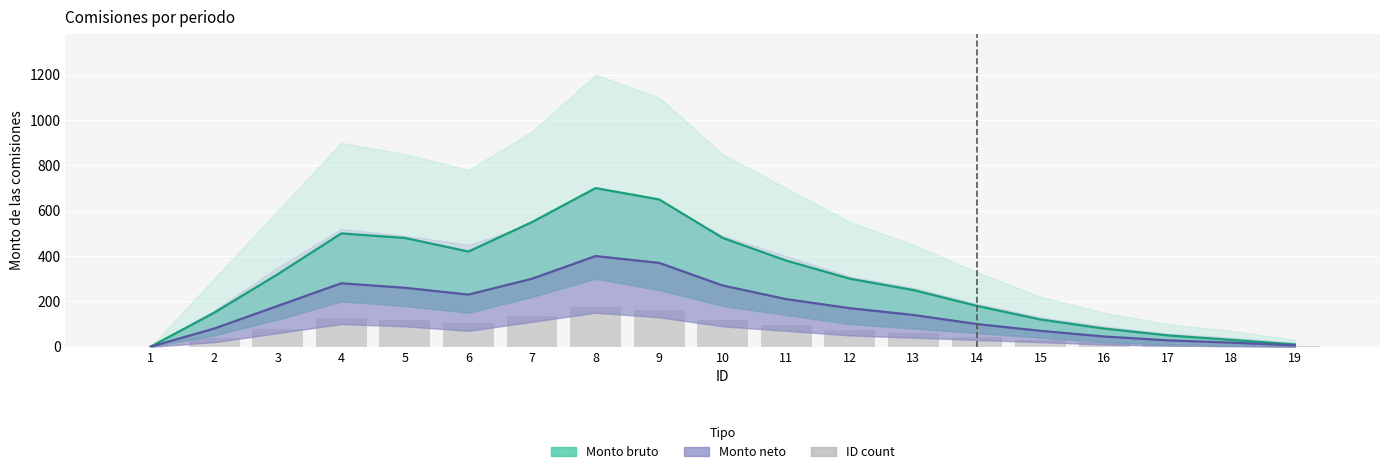

Which label corresponds to the largest value in the chart?

8